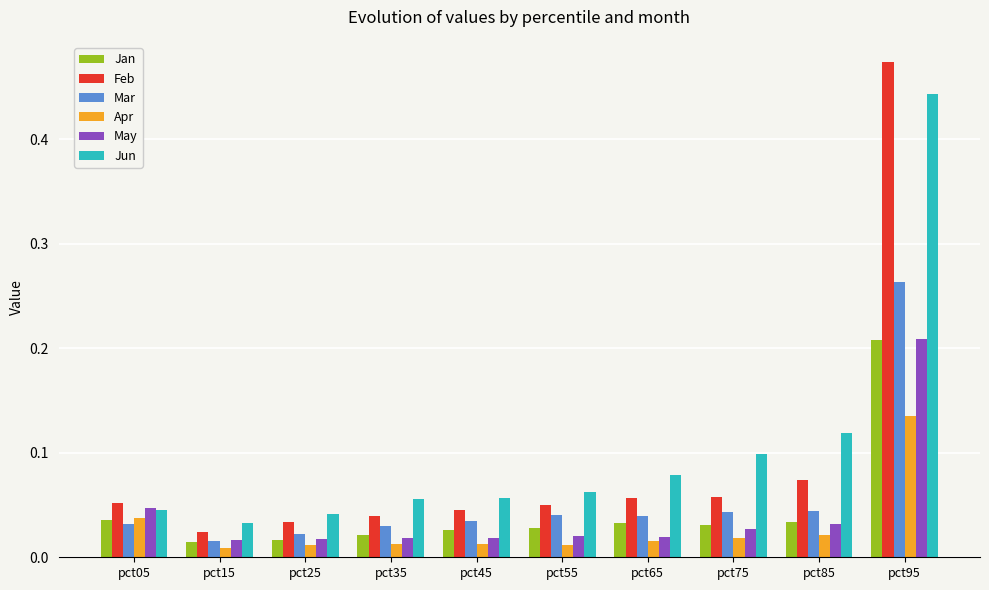

At which category is the sum across all series the highest?

pct95